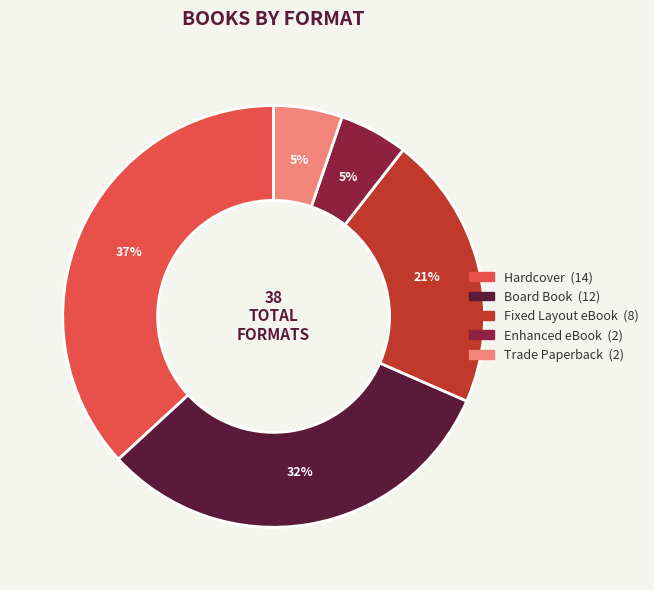

How many segments does this pie chart have?

5